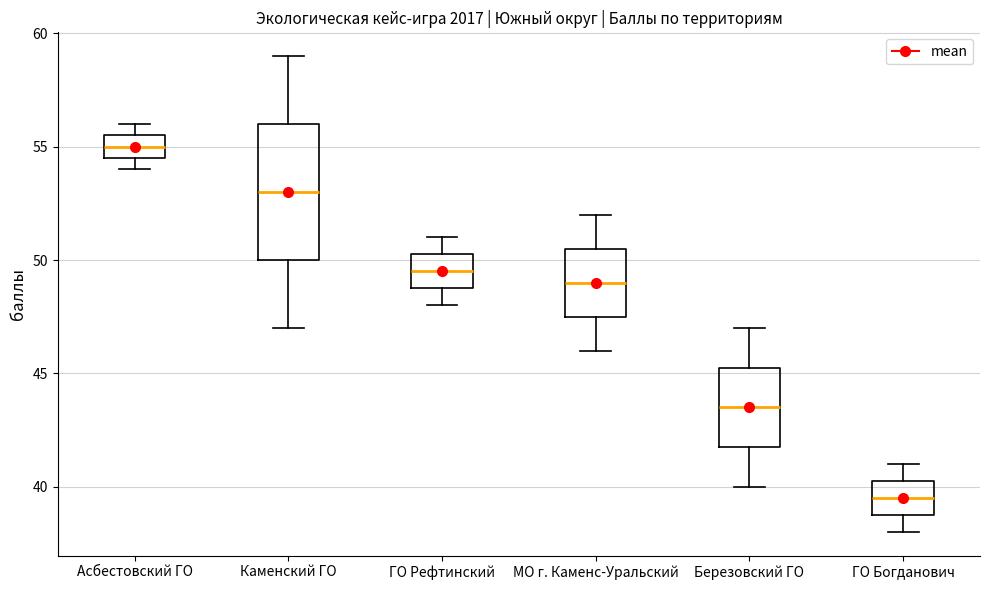

Reading left to right, transcribe this box plot: for each box, give where its median line is, the range the box spans, and where its two whiskers end, as read against the y-axis. The values are not printed on the chart, so give them approximately, as read against the axis.

Асбестовский ГО: median 55.0, box 54.5 to 55.5, whiskers 54.0 to 56.0
Каменский ГО: median 53.0, box 50.0 to 56.0, whiskers 47.0 to 59.0
ГО Рефтинский: median 49.5, box 49.0 to 50.5, whiskers 48.0 to 51.0
МО г. Каменс-Уральский: median 49.0, box 47.5 to 50.5, whiskers 46.0 to 52.0
Березовский ГО: median 43.5, box 42.0 to 45.5, whiskers 40.0 to 47.0
ГО Богданович: median 39.5, box 39.0 to 40.5, whiskers 38.0 to 41.0